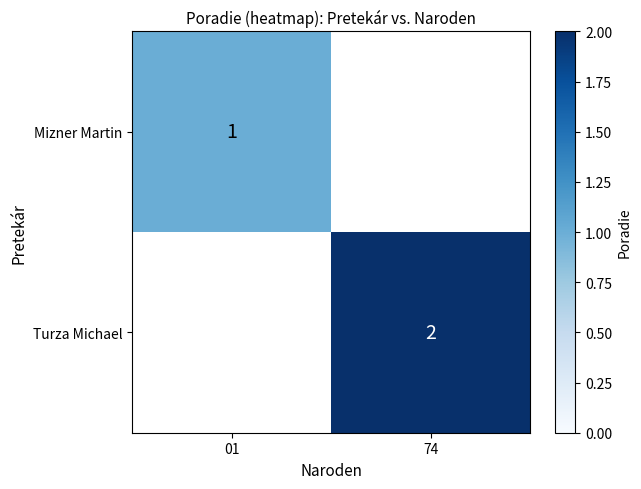

Which label corresponds to the largest value in the chart?

74